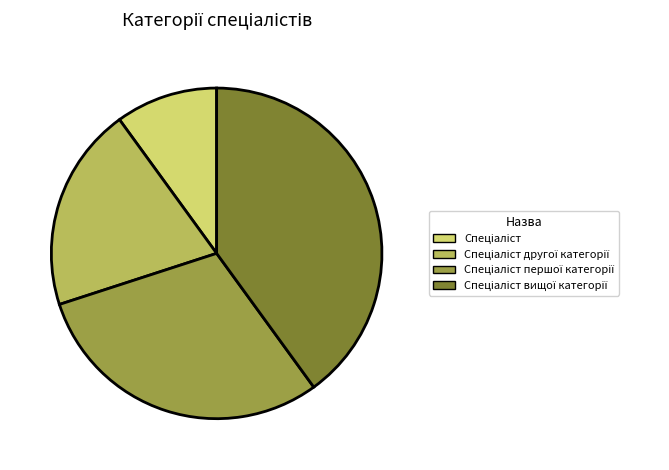

Is there any slice that represents more than half of the pie?

No